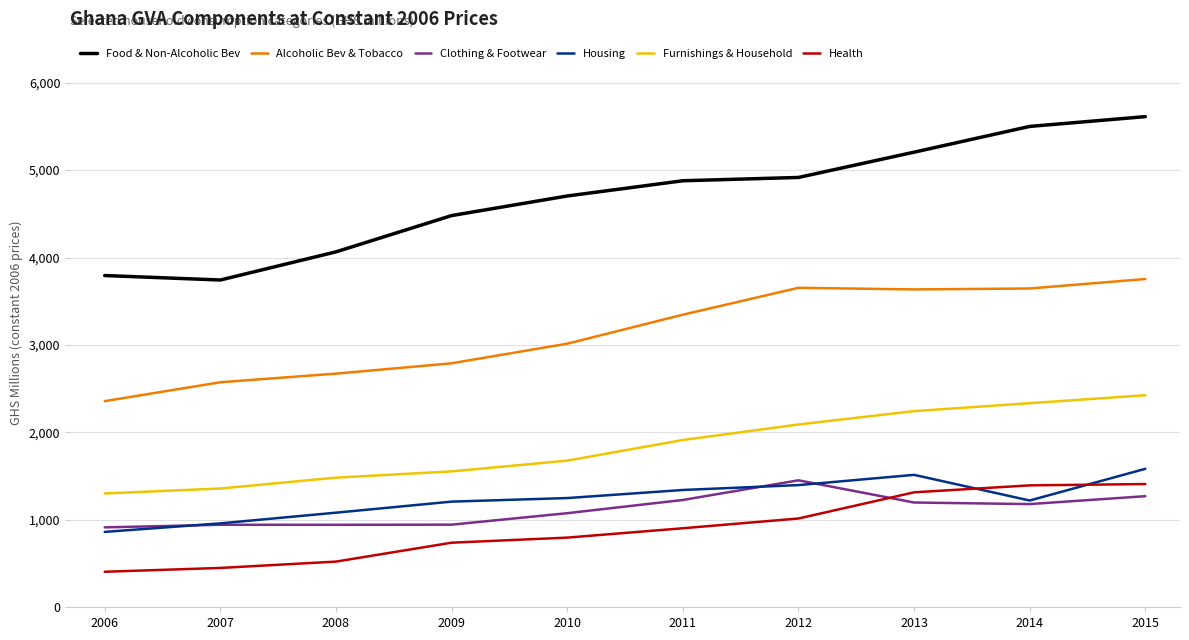

At which category is the sum across all series the highest?

2015